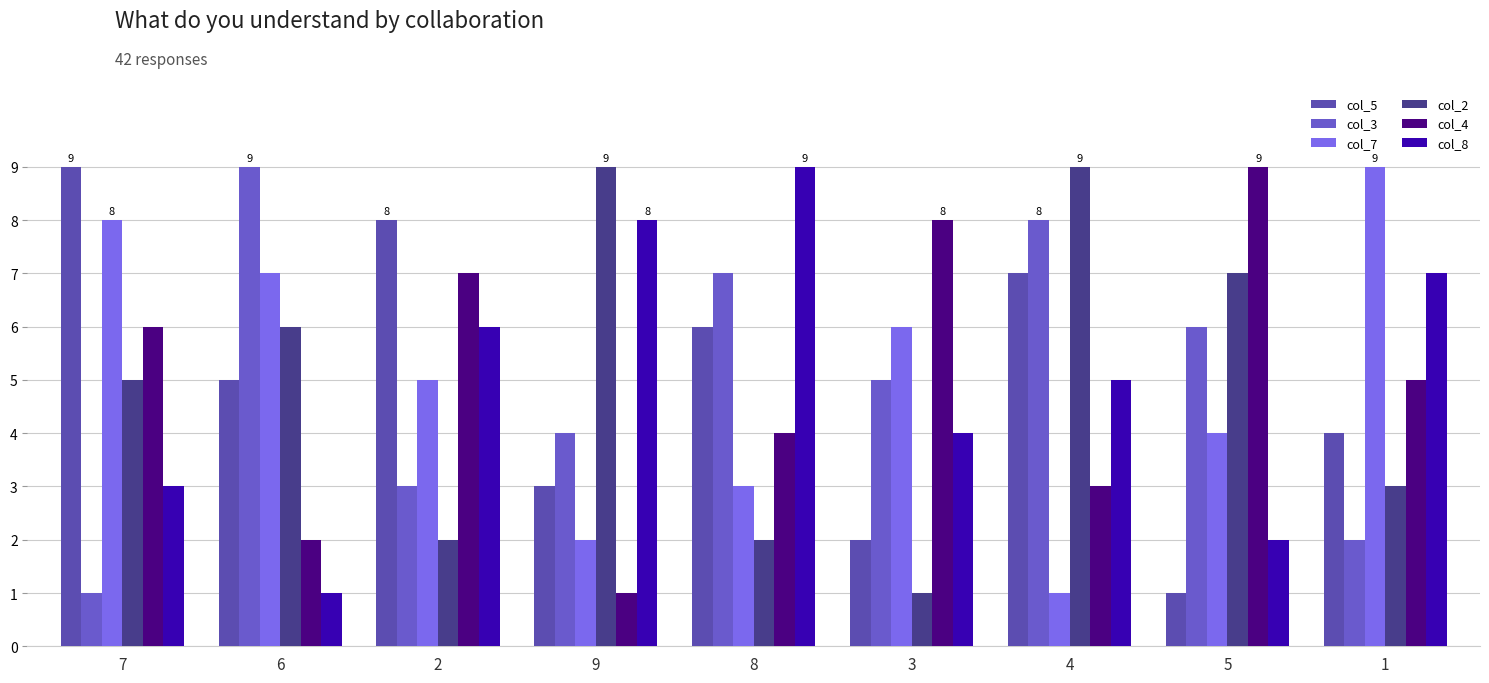

Where is col_5 nearest to the value 5?

6